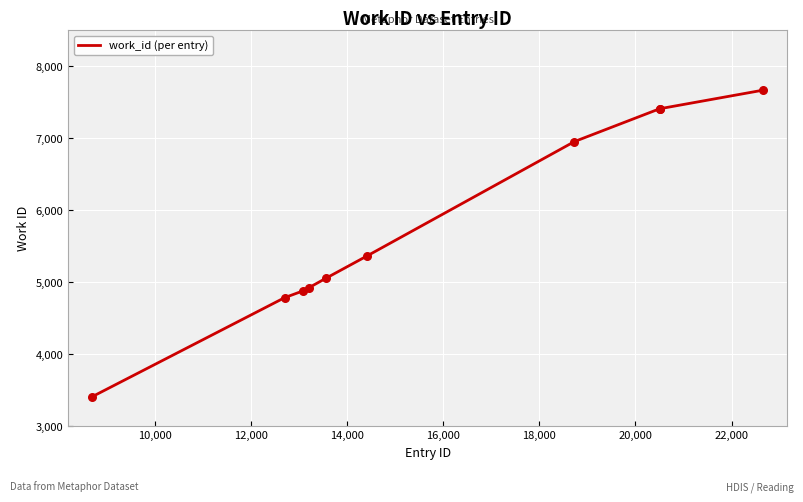

What is the difference between the maximum and minimum values?

4257